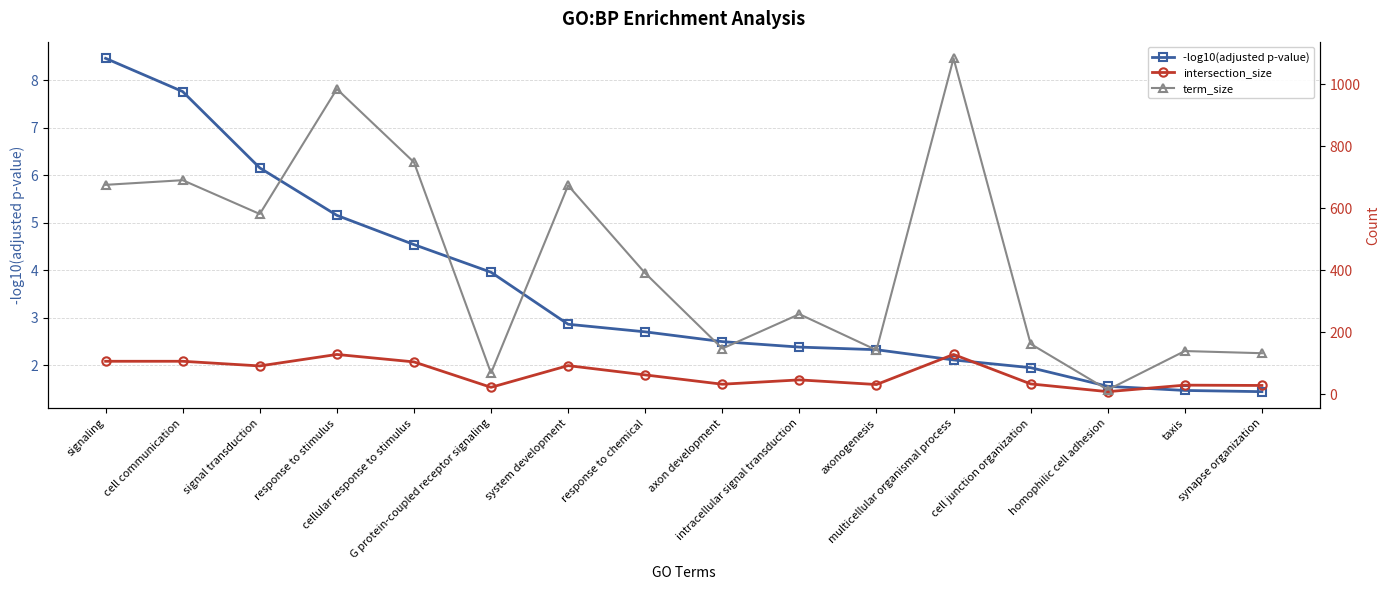

At which category does the chart reach its minimum across all series?

synapse organization